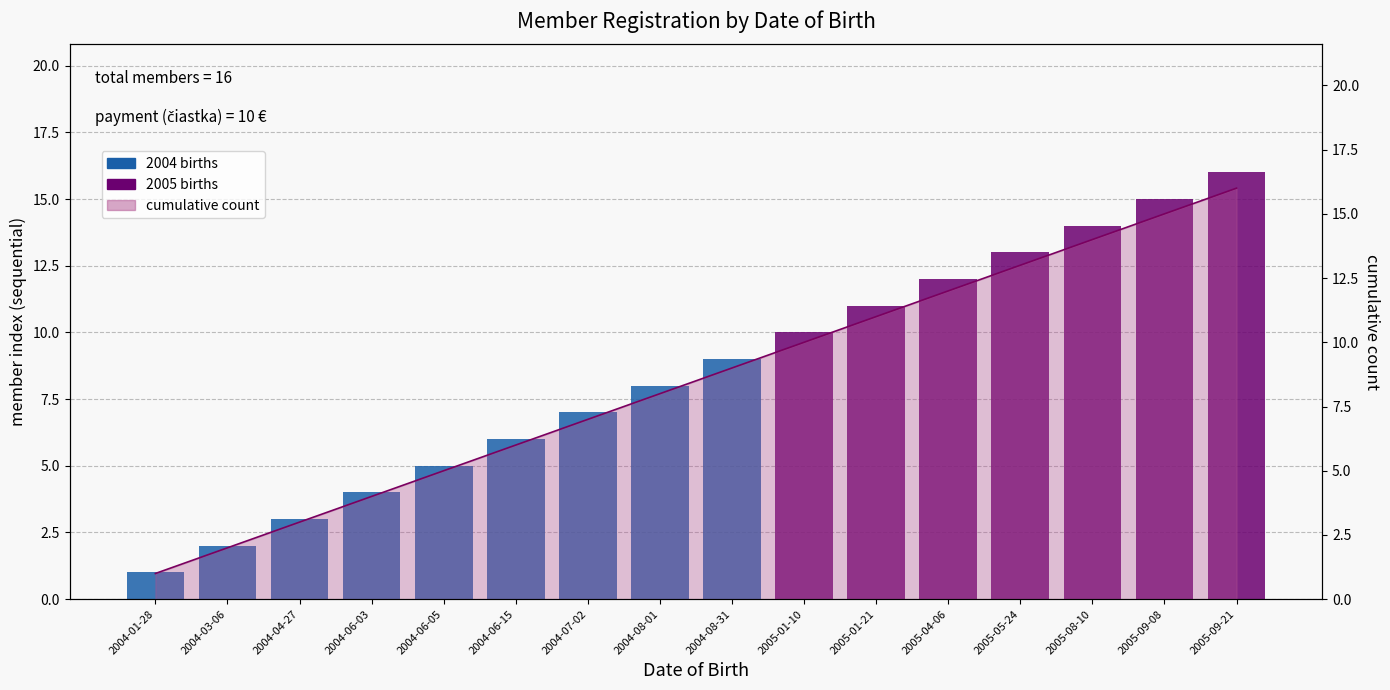

List the labels in order of value, smallest first.

2004-01-28, 2004-03-06, 2004-04-27, 2004-06-03, 2004-06-05, 2004-06-15, 2004-07-02, 2004-08-01, 2004-08-31, 2005-01-10, 2005-01-21, 2005-04-06, 2005-05-24, 2005-08-10, 2005-09-08, 2005-09-21